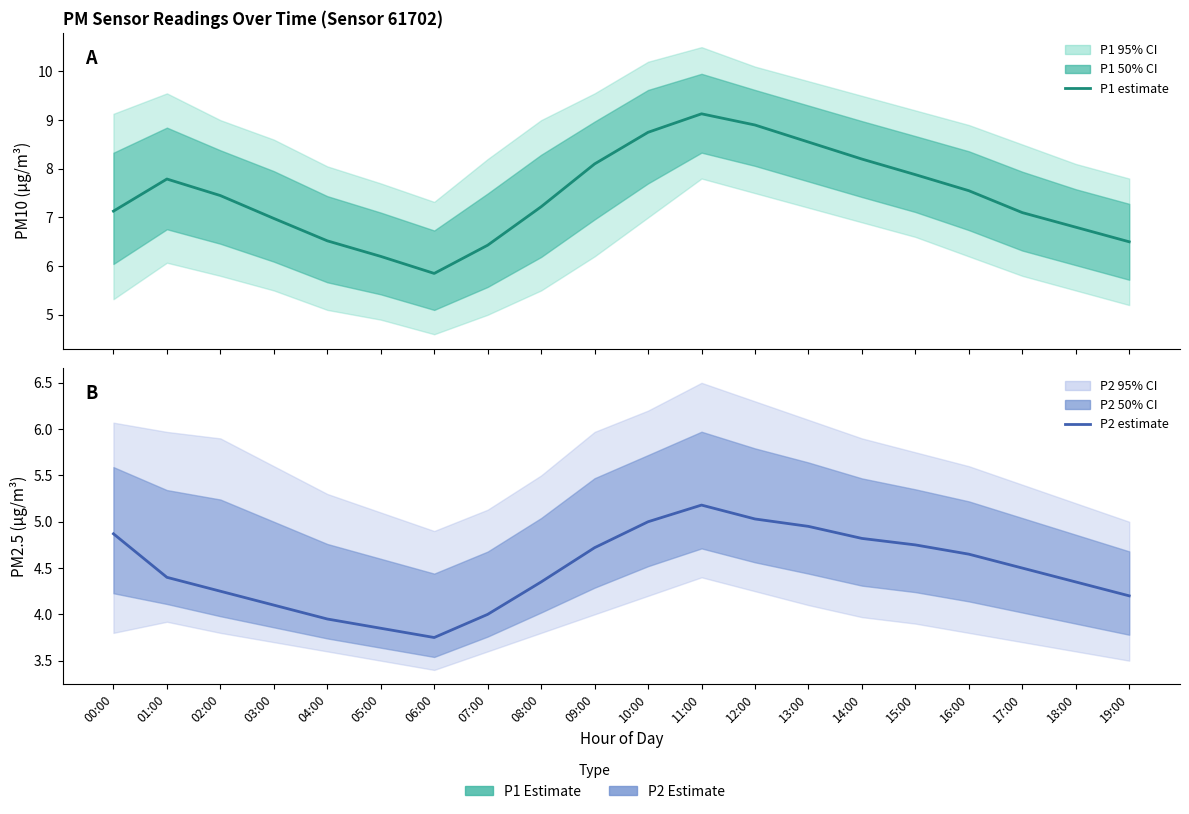

True or false: P1 (PM10 estimate) and P2 (PM2.5 estimate) cross at least once.

False